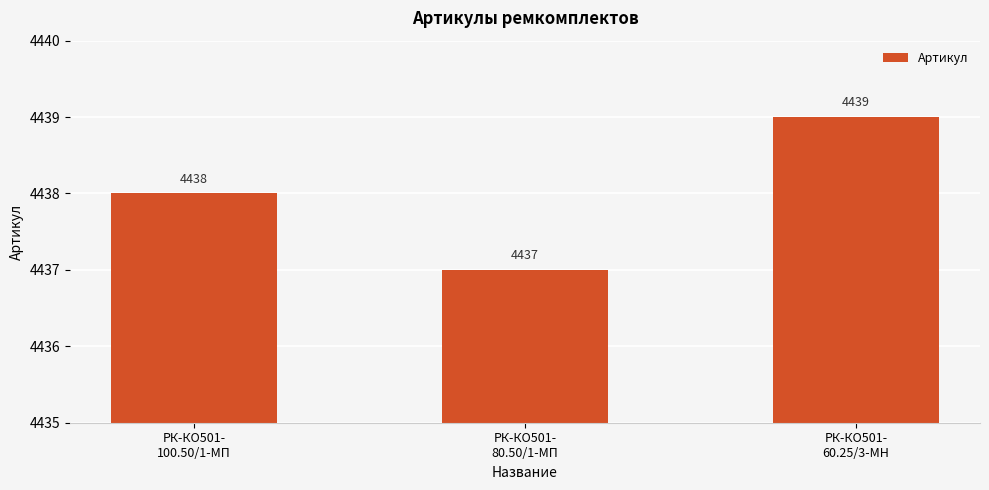

Reading right to left, list all the values displayed in this chart.

РК-КО501-
60.25/3-МН=4439	РК-КО501-
80.50/1-МП=4437	РК-КО501-
100.50/1-МП=4438